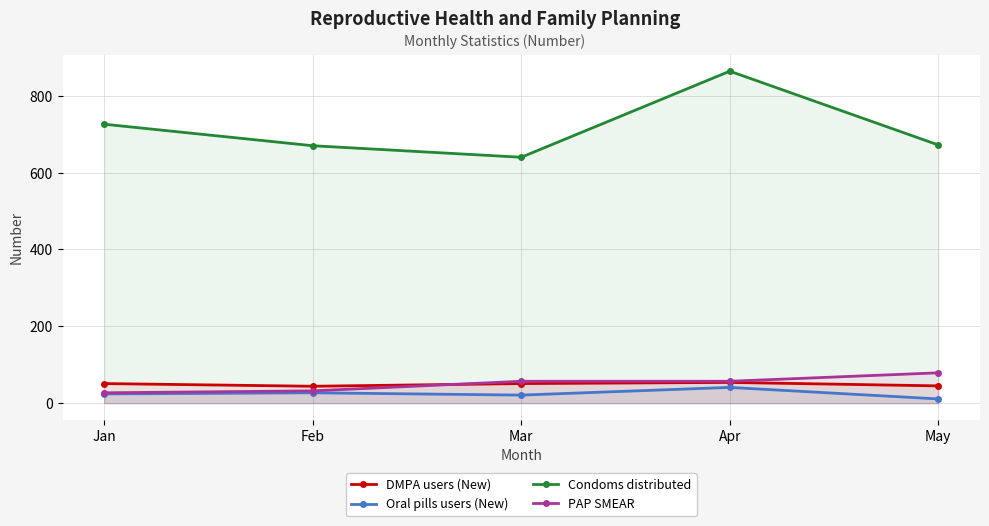

Which has a higher value, Apr or Feb?

Apr